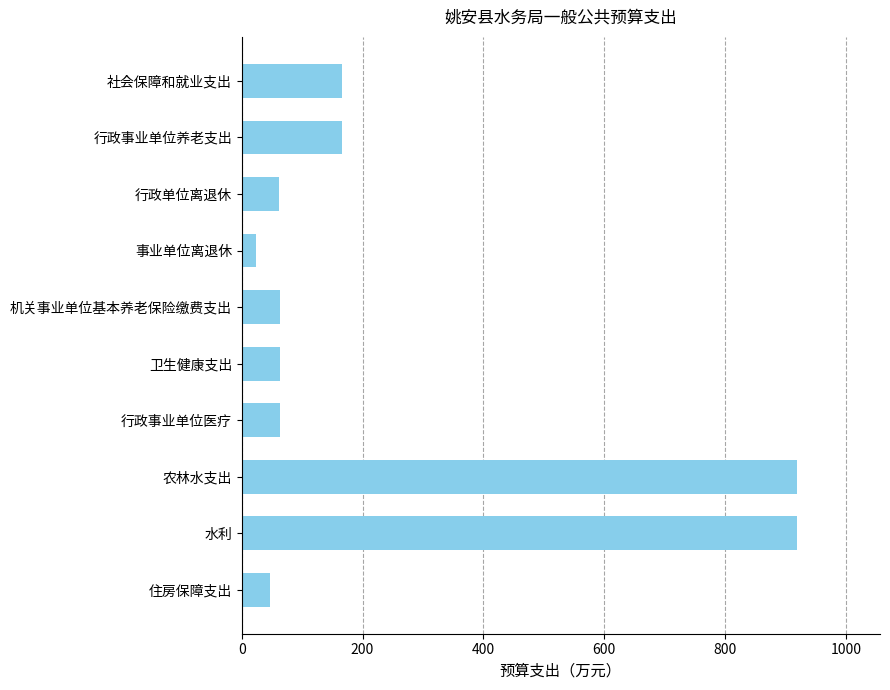

Which has a higher value, 水利 or 行政事业单位养老支出?

水利